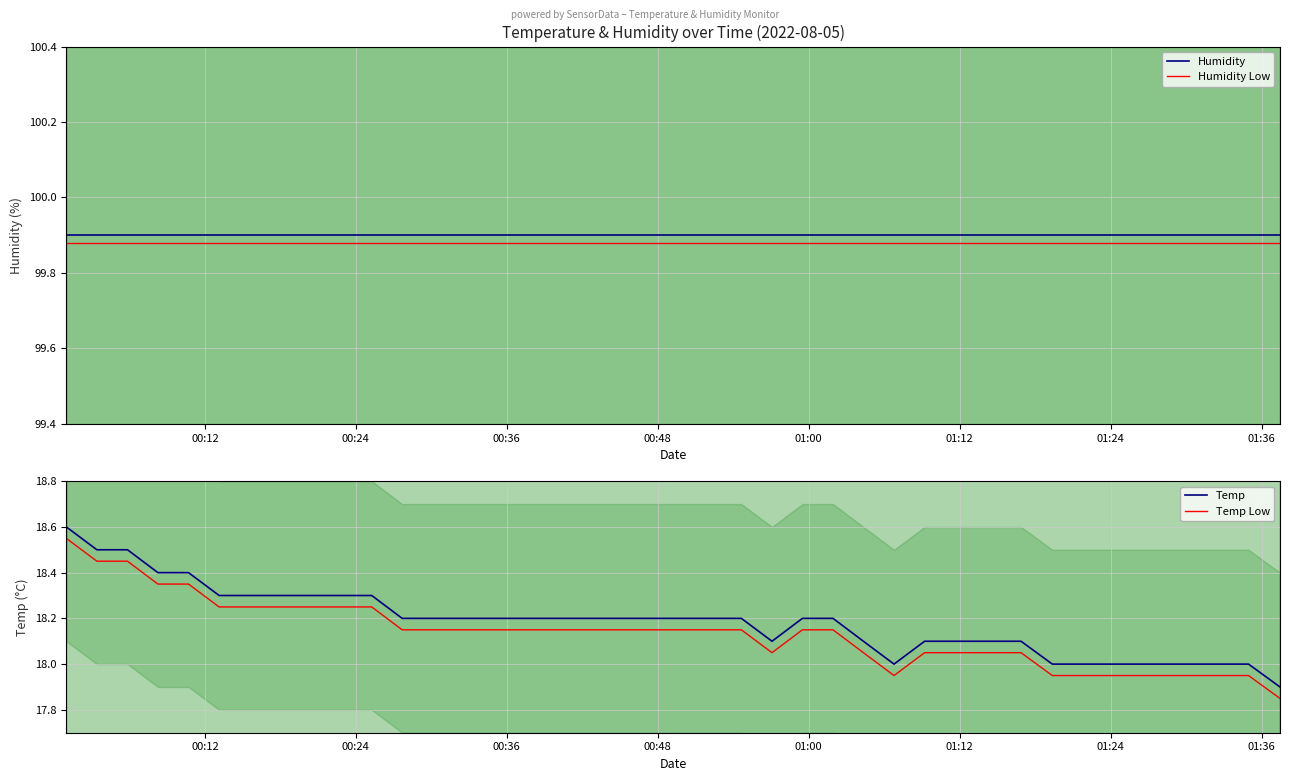

True or false: Humidity Low and Humidity intersect in this chart.

False